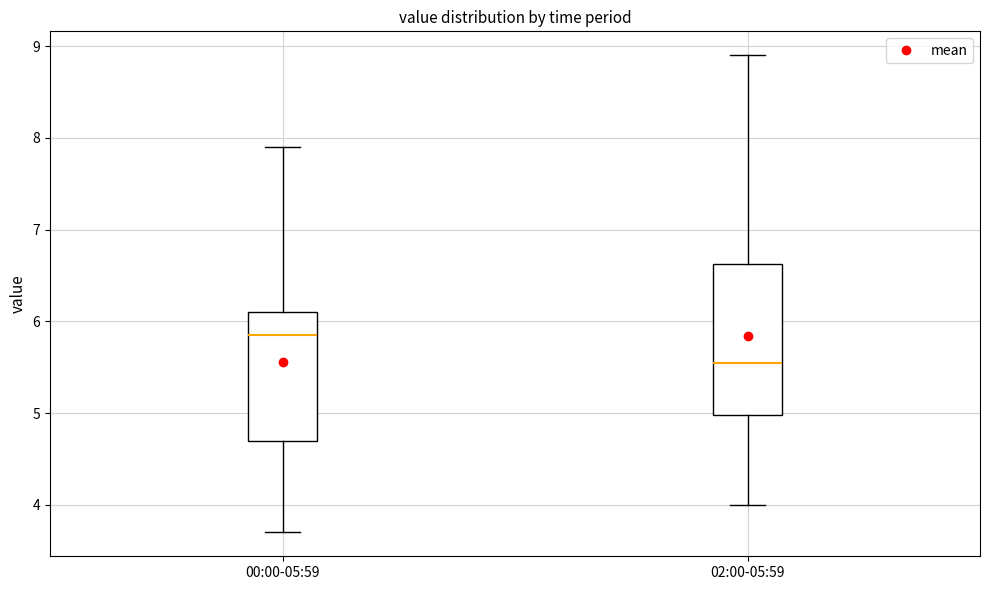

Which box has the lowest median line?

02:00-05:59